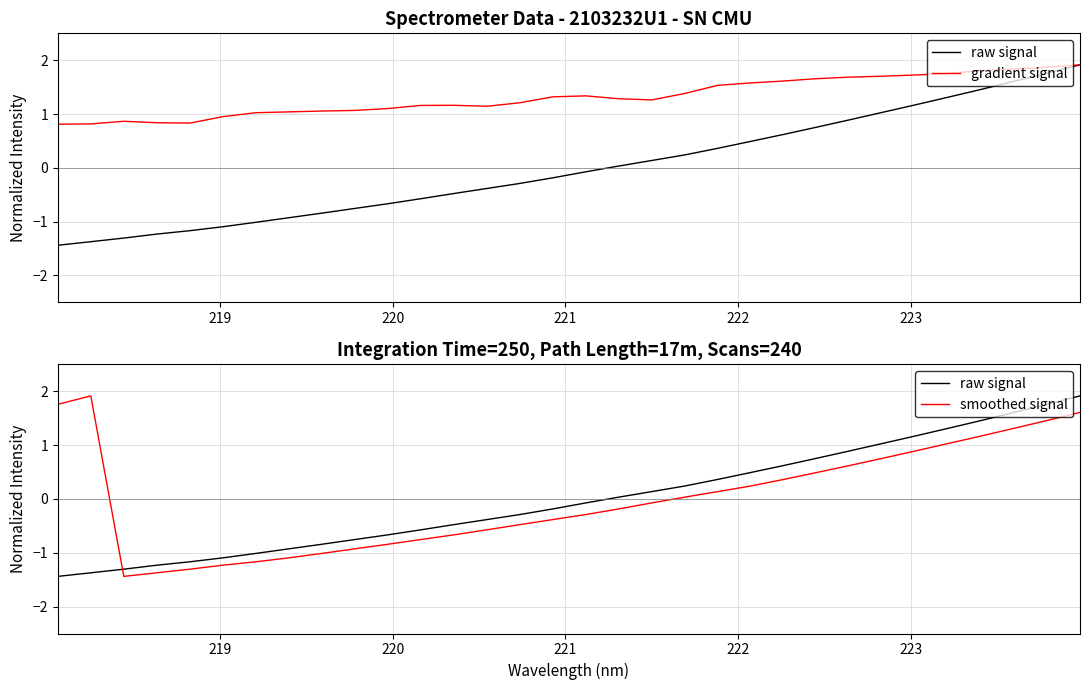

What is the label of the 30th point from the right?

220